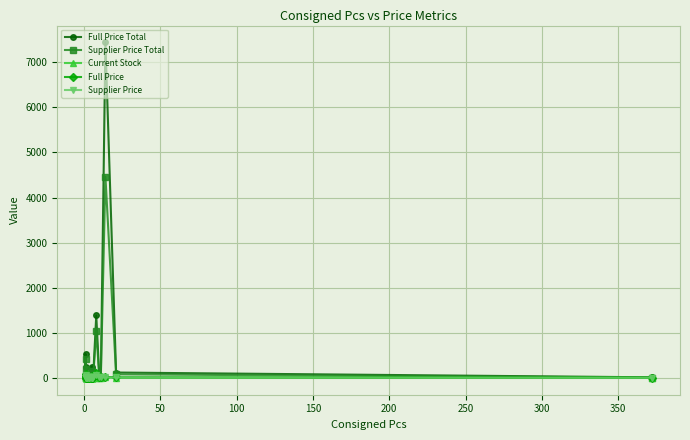

Which series has the widest spread of values?

Full Price Total